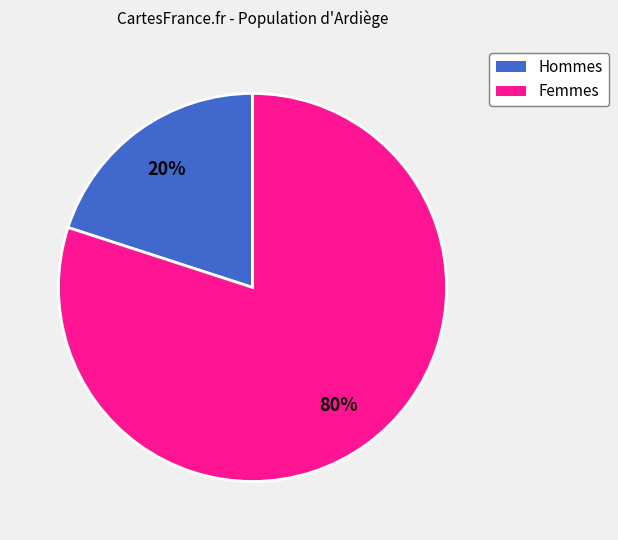

To the nearest percent, what is the difference between the largest and smallest slice percentages?

60%